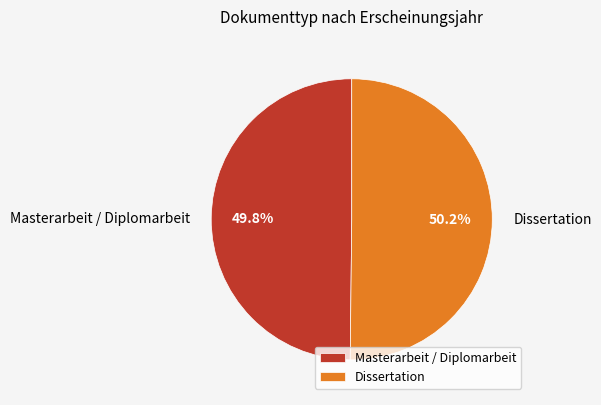

Is there a majority slice in this chart?

Yes